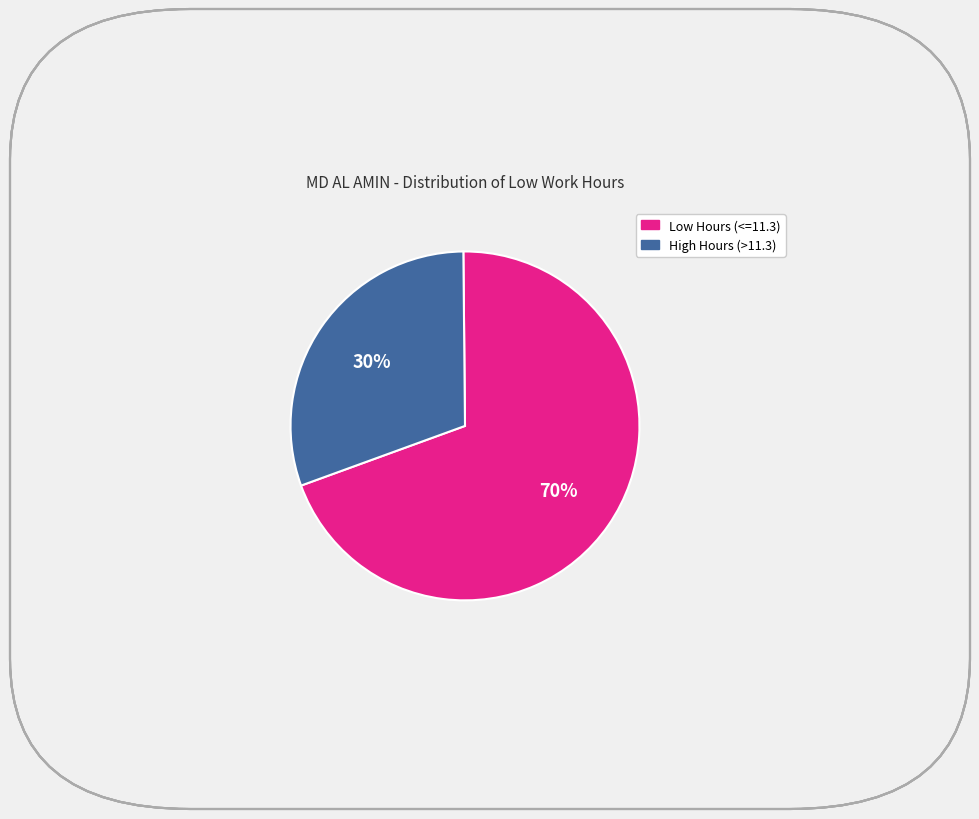

Count the number of slices in the pie.

2